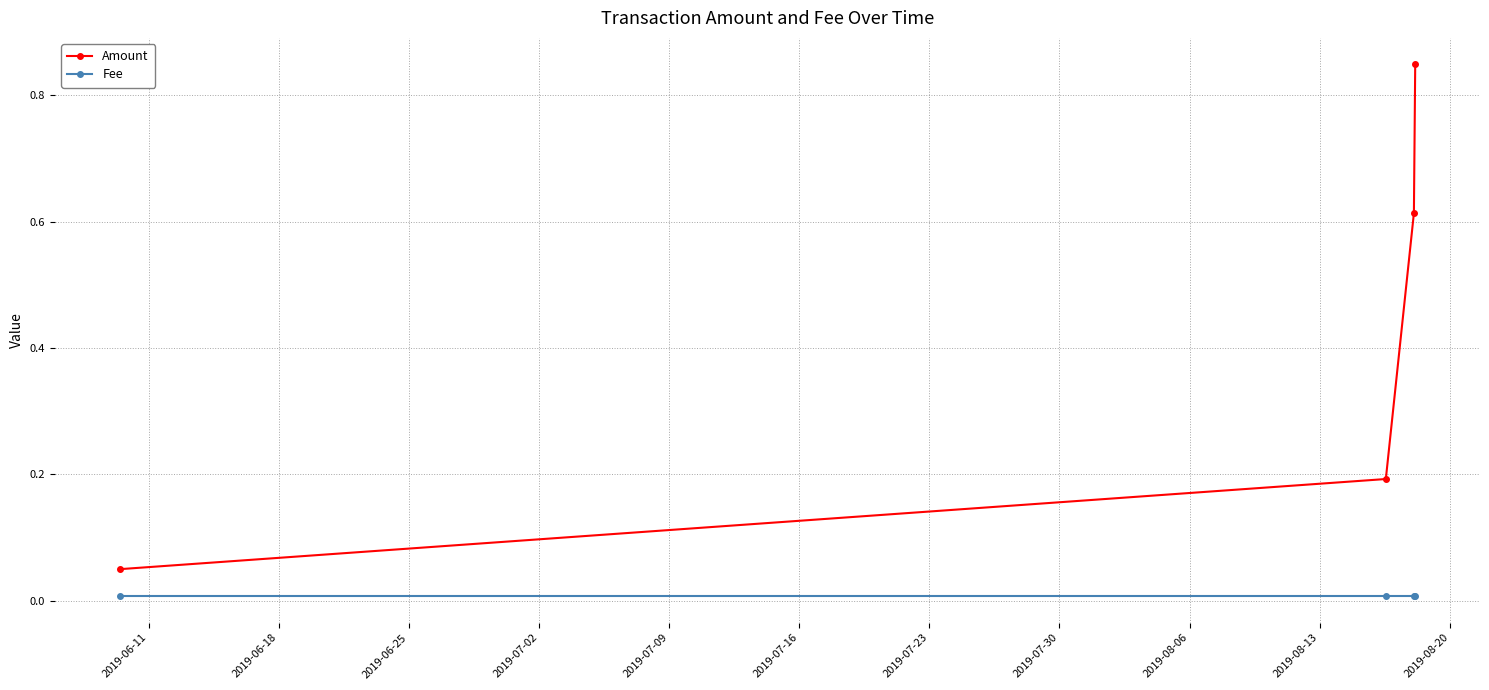

Which series has the largest range (max minus min)?

Amount